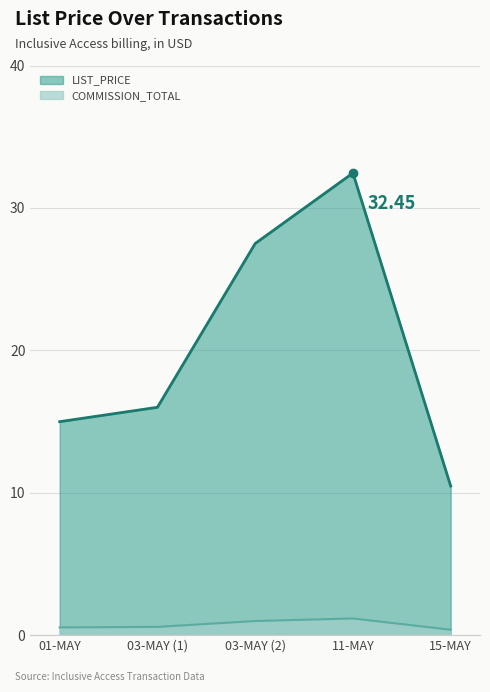

What is the spread (max minus min) of values at 03-MAY-2025?

15.4